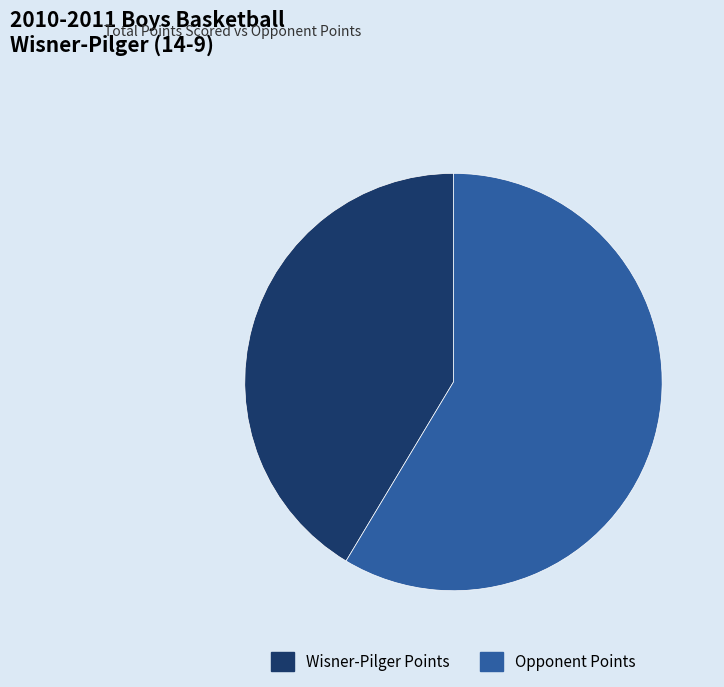

Between Wisner-Pilger Points and Opponent Points, which is larger?

Opponent Points